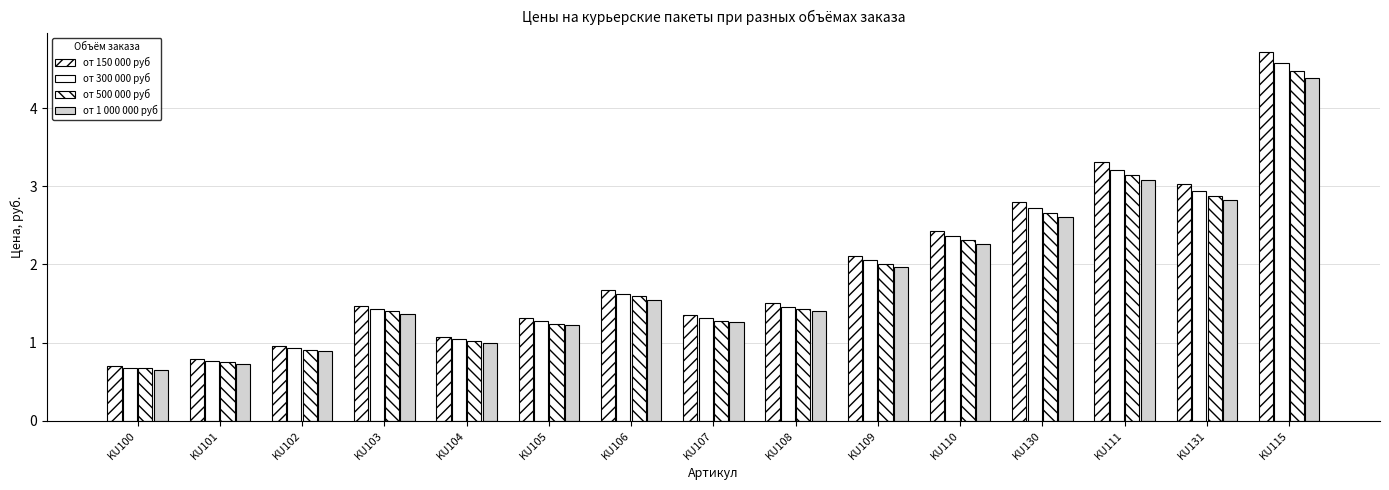

Which series has the largest total across all categories?

от 150 000 руб